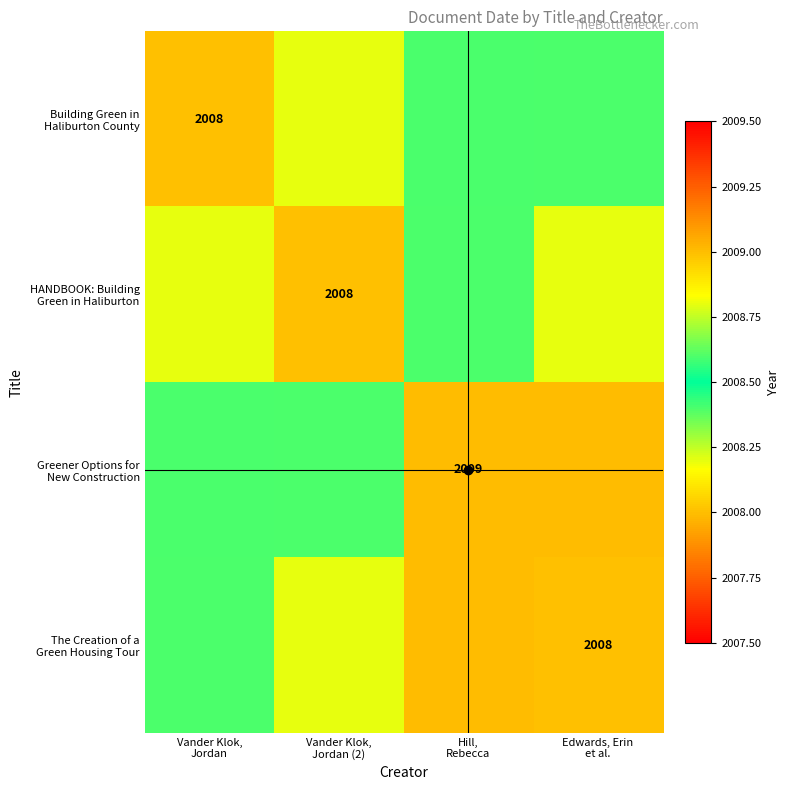

At which label is HANDBOOK: Building Green in Haliburton closest to 2008?

Vander Klok, Jordan (2)